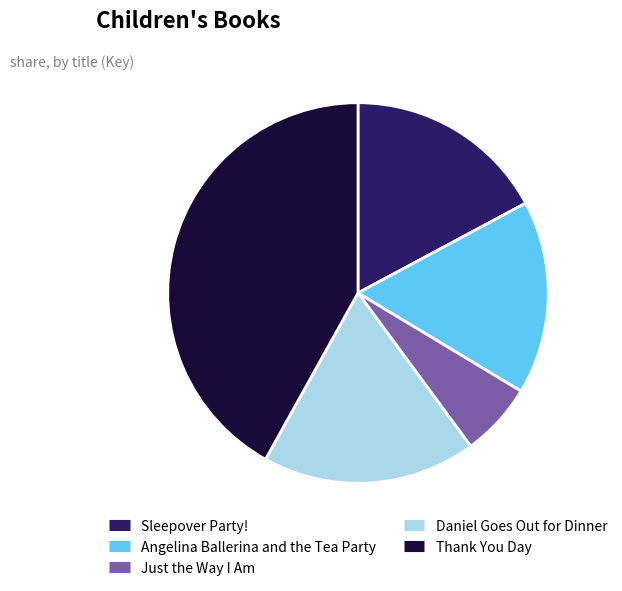

Which has a higher value, Angelina Ballerina and the Tea Party or Sleepover Party!?

Sleepover Party!